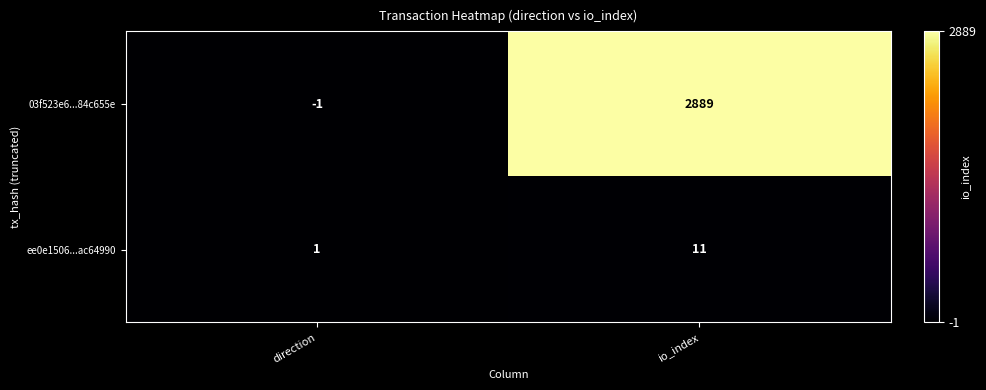

Rank the series by their maximum value, from lowest to highest.

ee0e1506...ac64990, 03f523e6...84c655e